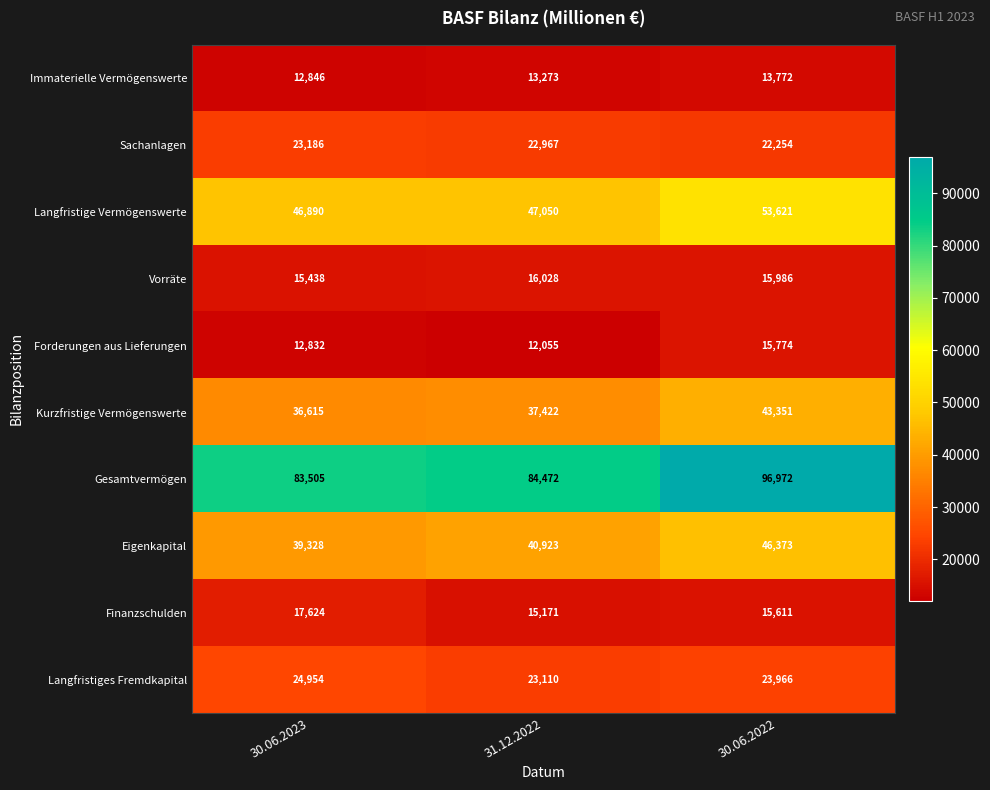

True or false: Immaterielle Vermögenswerte has a value of 12846 at 30.06.2023.

True